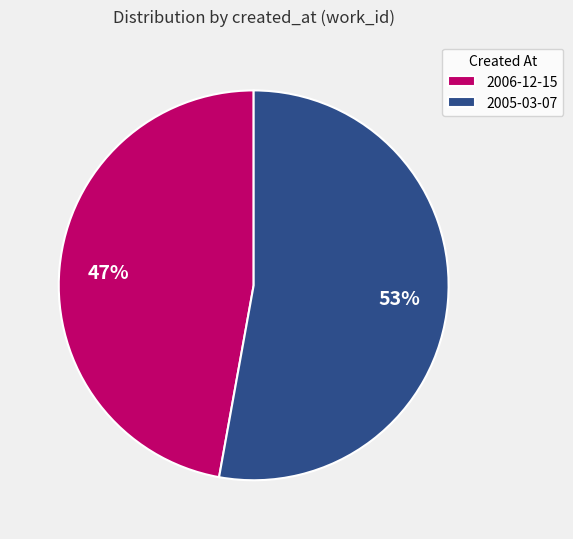

Which category has the biggest portion of the pie?

2005-03-07